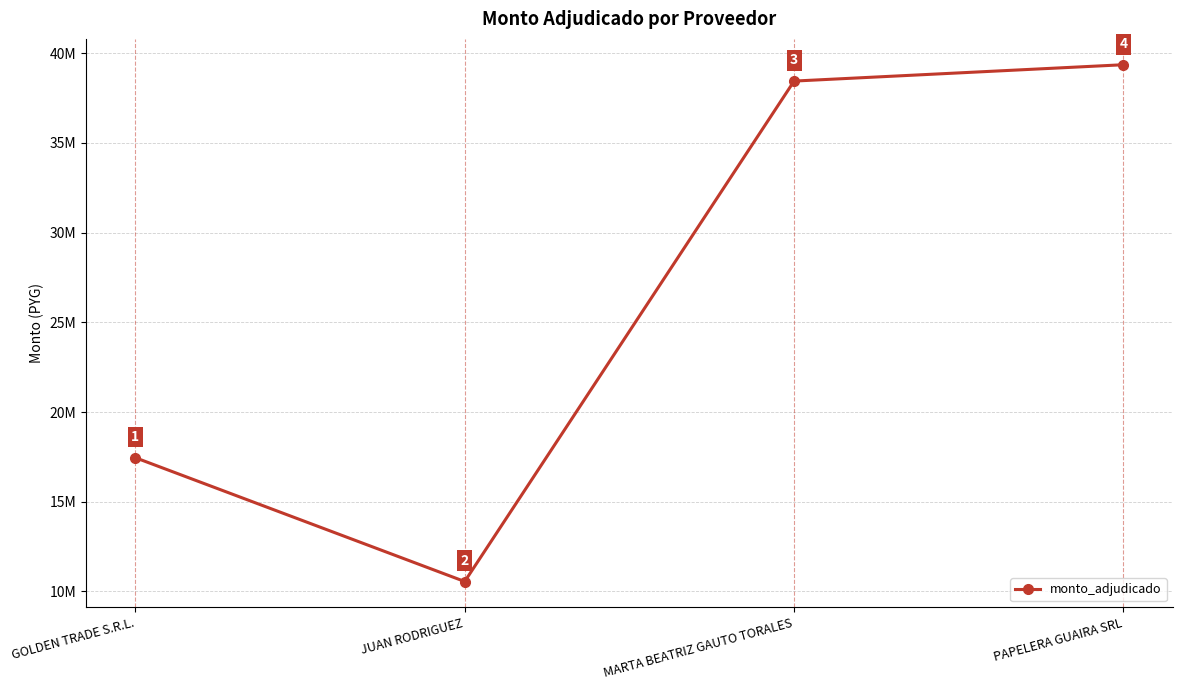

Is this an area chart (filled region under the line)?

No